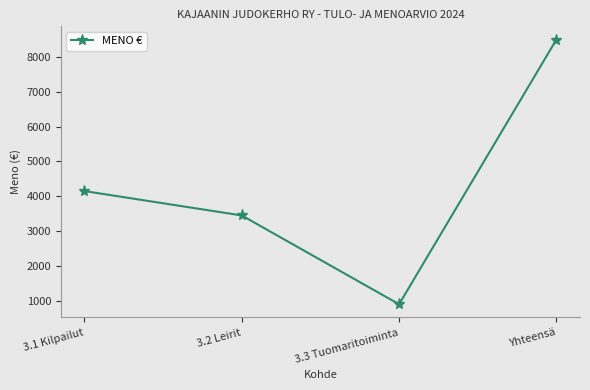

True or false: the data has more than 0 interior local peaks.

False